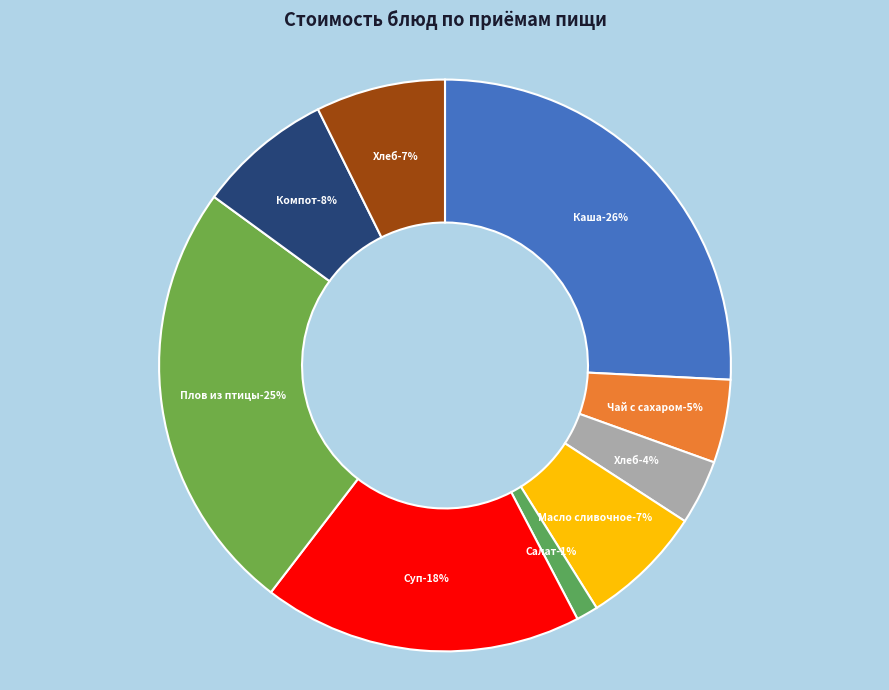

Rank the categories by value from lowest to highest.

Салат из свеклы отварной, Хлеб пшеничный (завтрак), Чай с сахаром, Масло сливочное, Хлеб пшеничный (обед), Компот из сухофруктов, Суп с макаронными изделиями, Плов из птицы, Каша пшенная молочная